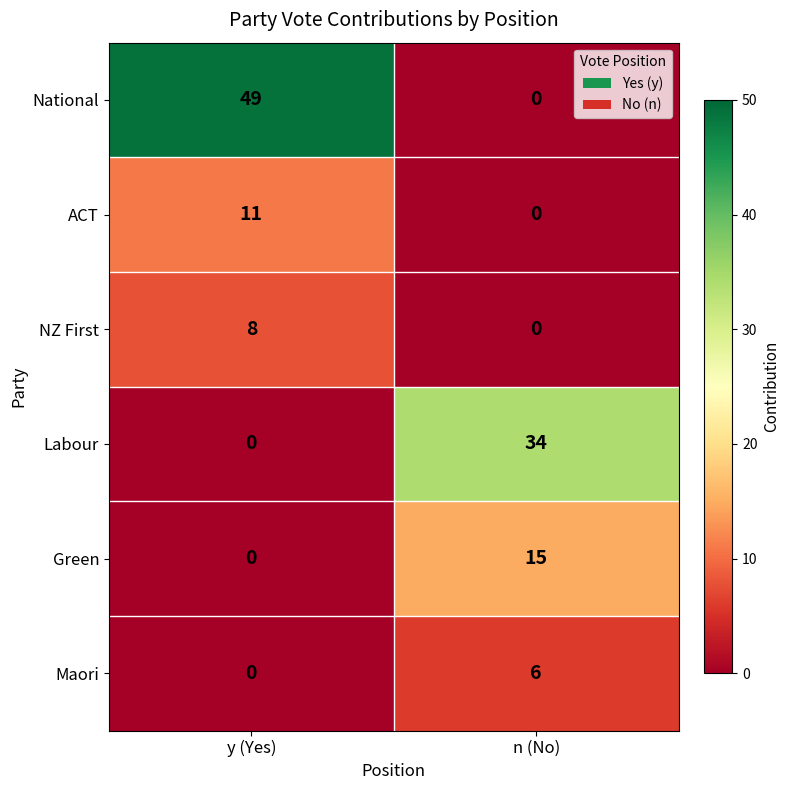

Is it true that ACT equals 2 at y (Yes)?

False